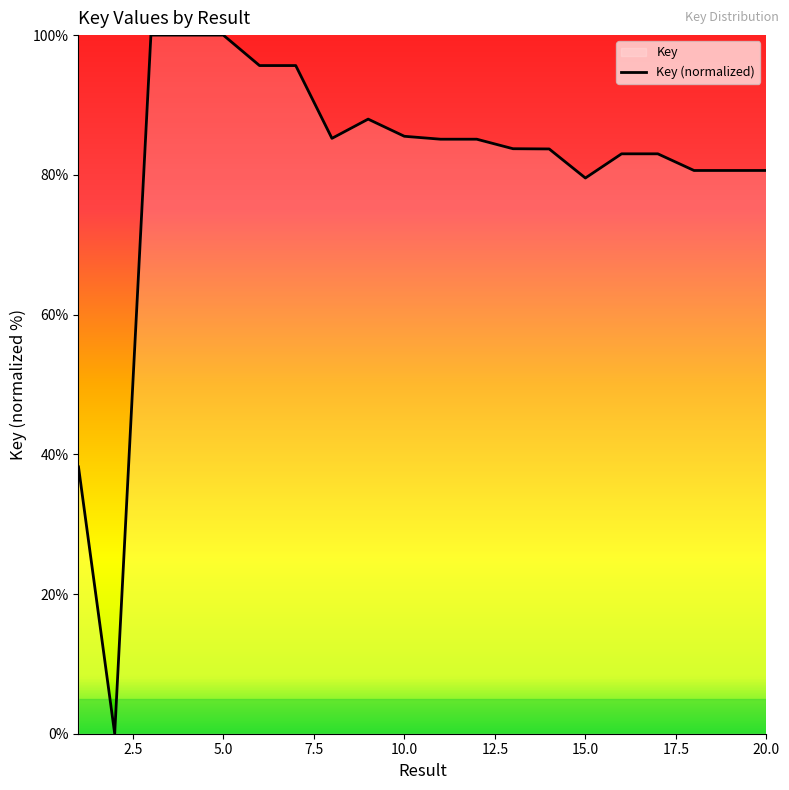

The chart shows a value of 100.0 at 5.0. True or false?

True